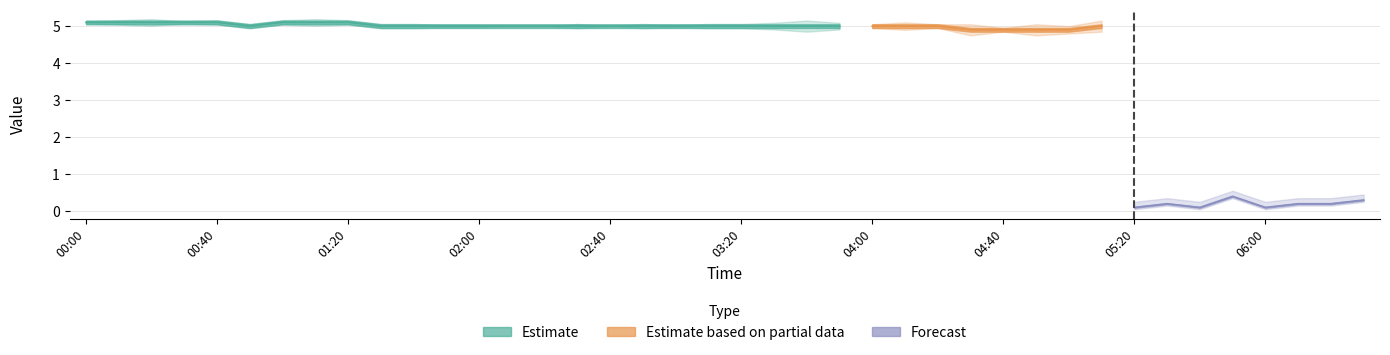

True or false: col_1 and col_2 intersect in this chart.

False